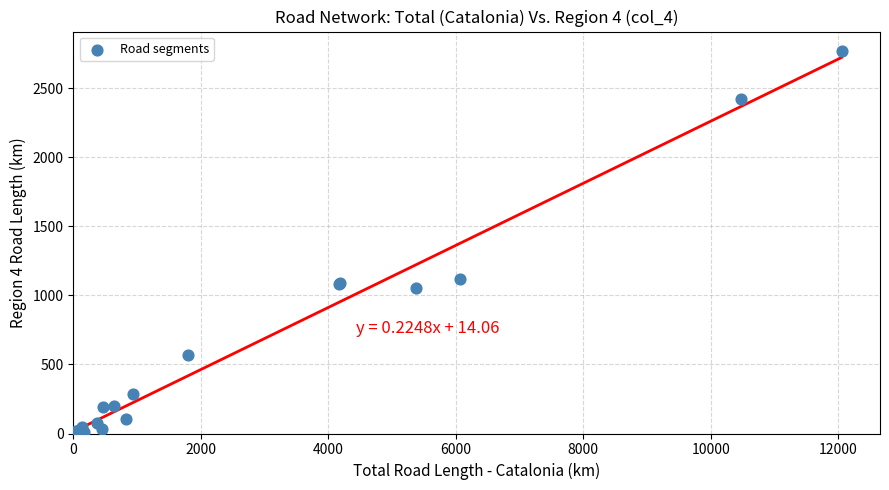

What Y value in the scatter plot is closest to 1389?

1118.0